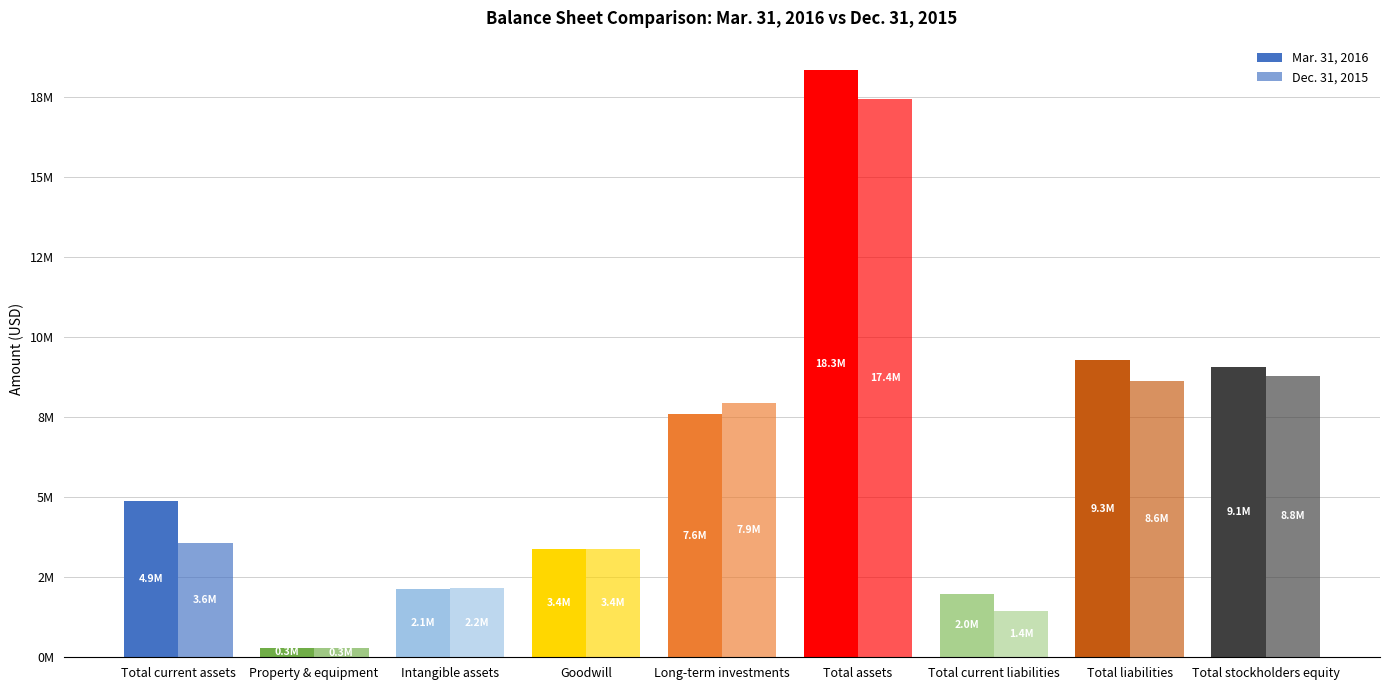

Reading right to left, what are all the values shown in this chart?

Mar. 31, 2016: Total stockholders equity=9052367	Total liabilities=9282179	Total current liabilities=1987574	Total assets=18334546	Long-term investments=7594338	Goodwill=3378327	Intangible assets=2128539	Property & equipment=299845	Total current assets=4864763
Dec. 31, 2015: Total stockholders equity=8795469	Total liabilities=8625106	Total current liabilities=1439310	Total assets=17420575	Long-term investments=7931363	Goodwill=3375000	Intangible assets=2167533	Property & equipment=274786	Total current assets=3553237